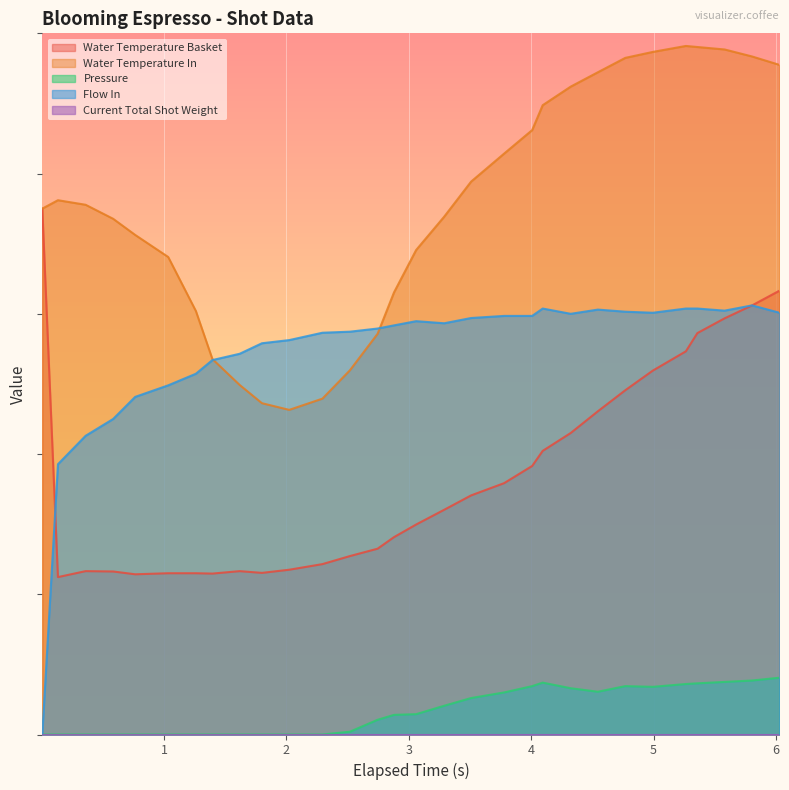

What is the average value of the water_temperature_basket series?

36.9